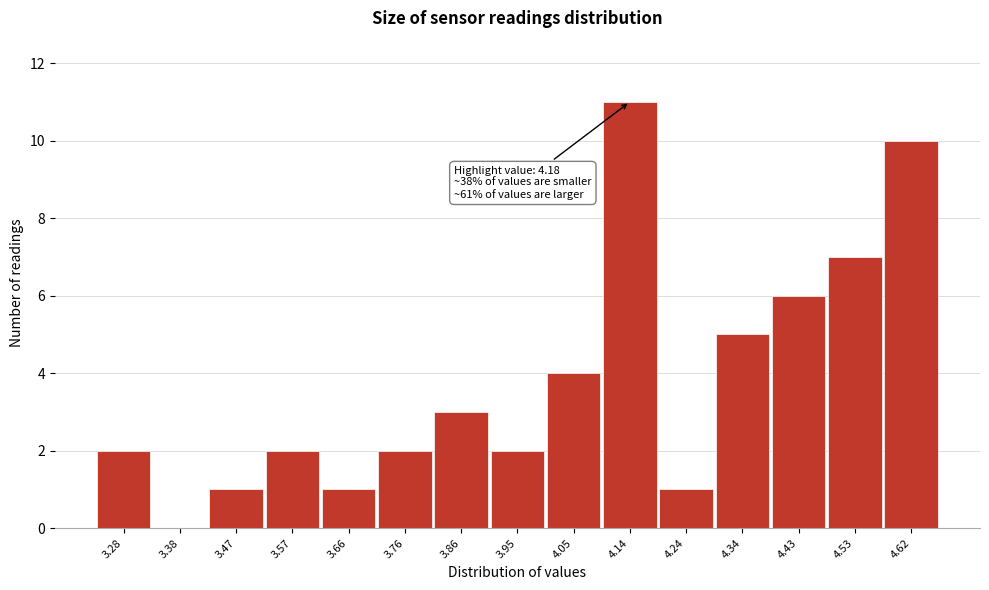

Reading right to left, extract all data points from this chart.

4.62=10	4.53=7	4.43=6	4.34=5	4.24=1	4.14=11	4.05=4	3.95=2	3.86=3	3.76=2	3.66=1	3.57=2	3.47=1	3.38=0	3.28=2